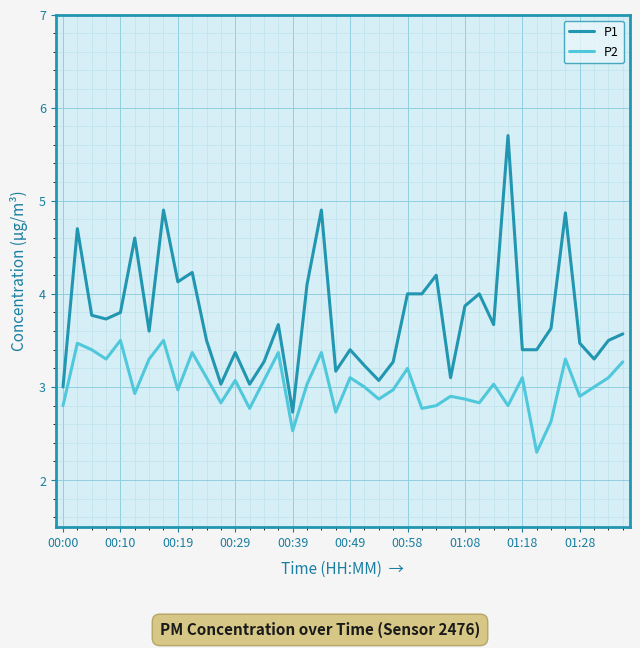

What are all the series names shown in the legend?

P1, P2